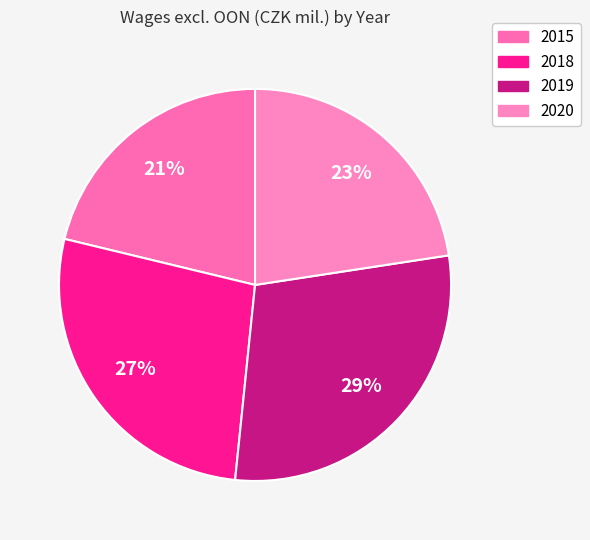

Which has a higher value, 2020 or 2018?

2018